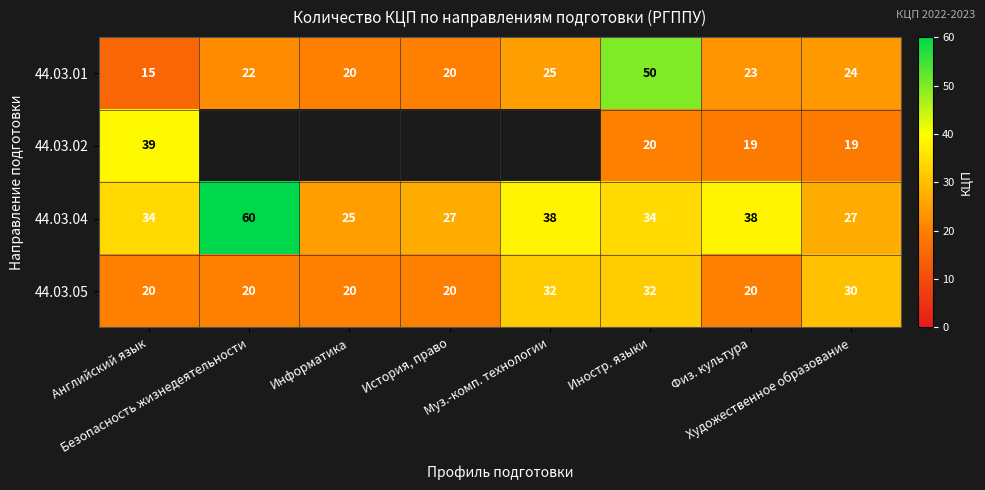

At how many categories does at least one series exceed 28?

6